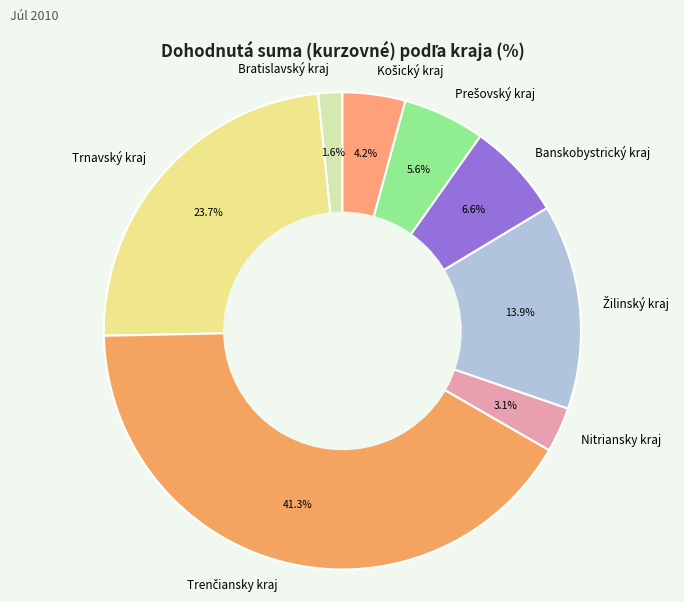

Is there any slice that represents more than half of the pie?

No